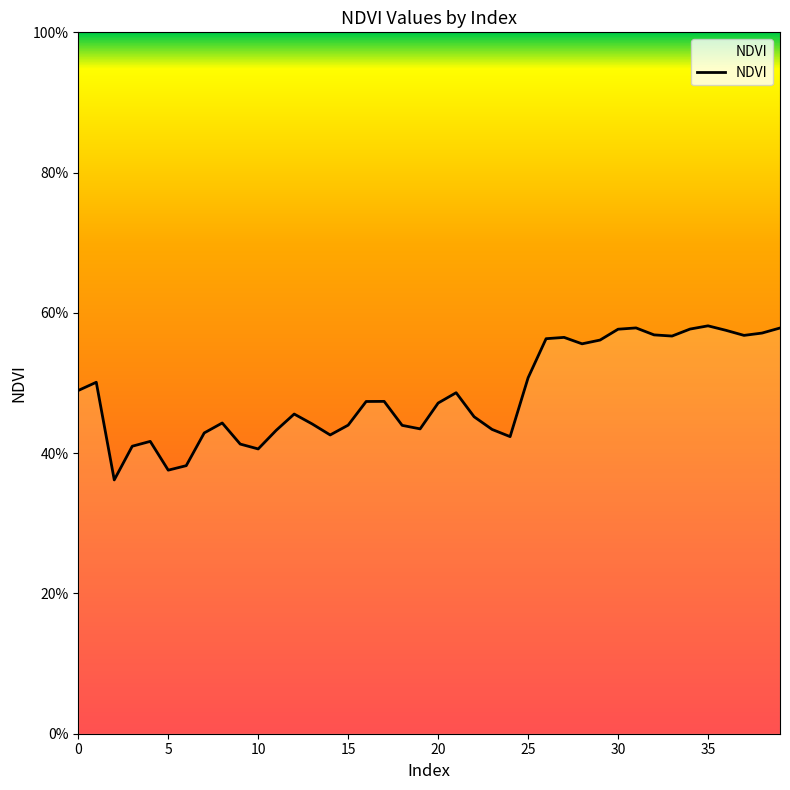

What is the minimum value shown in the chart?

0.4